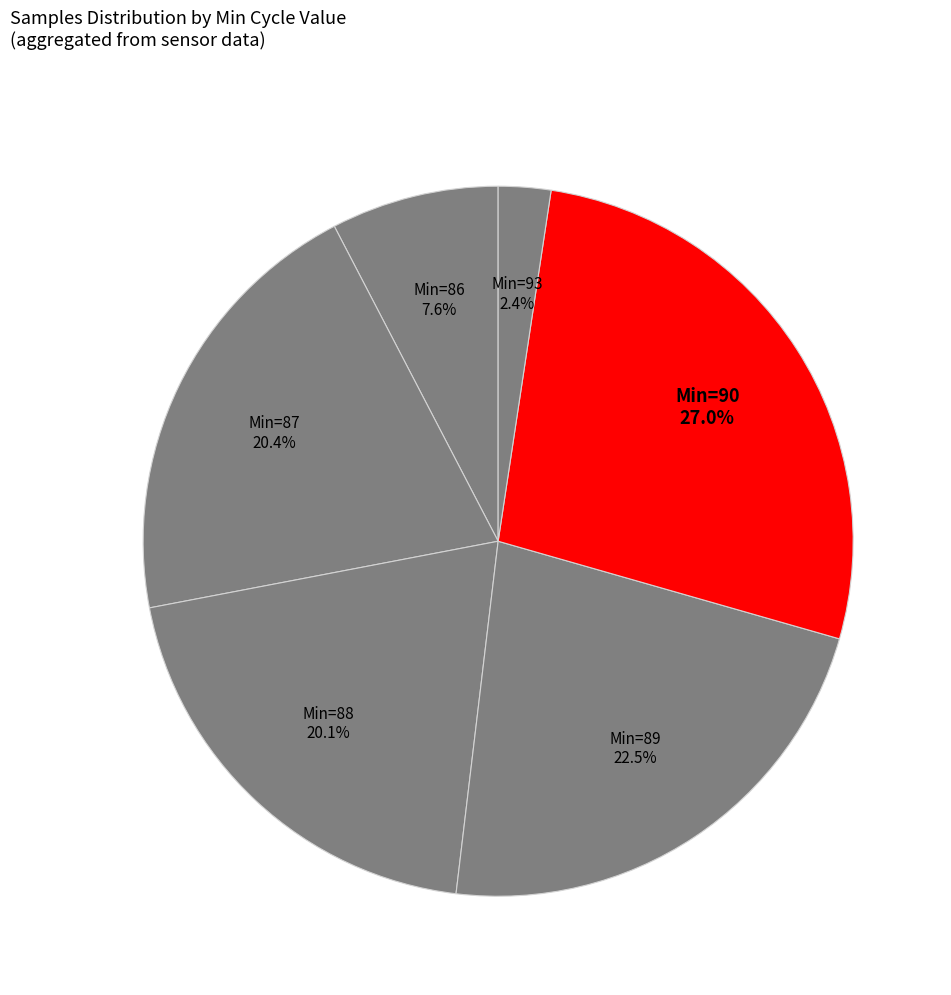

How many segments does this pie chart have?

6